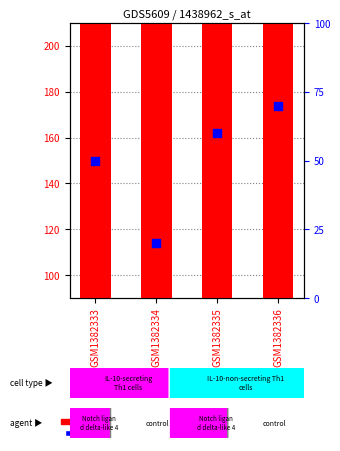

Which series reaches the minimum Y coordinate?

percentile rank within the sample